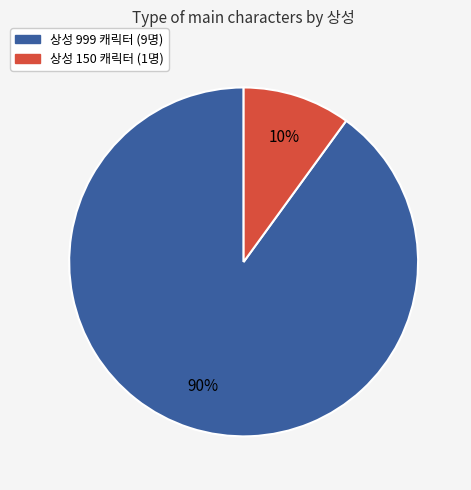

To the nearest percent, what is the difference between the largest and smallest slice percentages?

80%